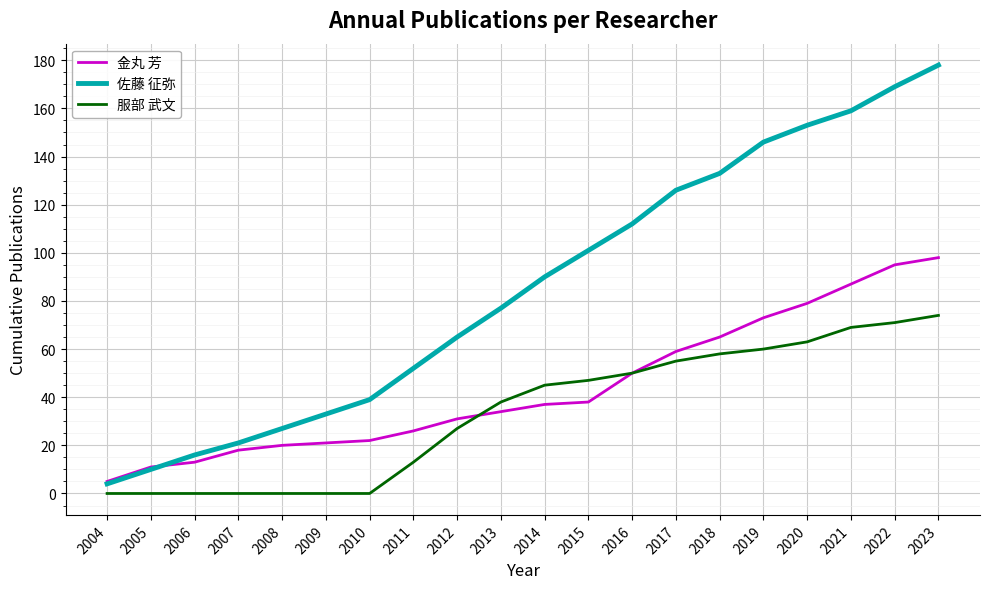

True or false: 服部 武文 and 佐藤 征弥 intersect in this chart.

False